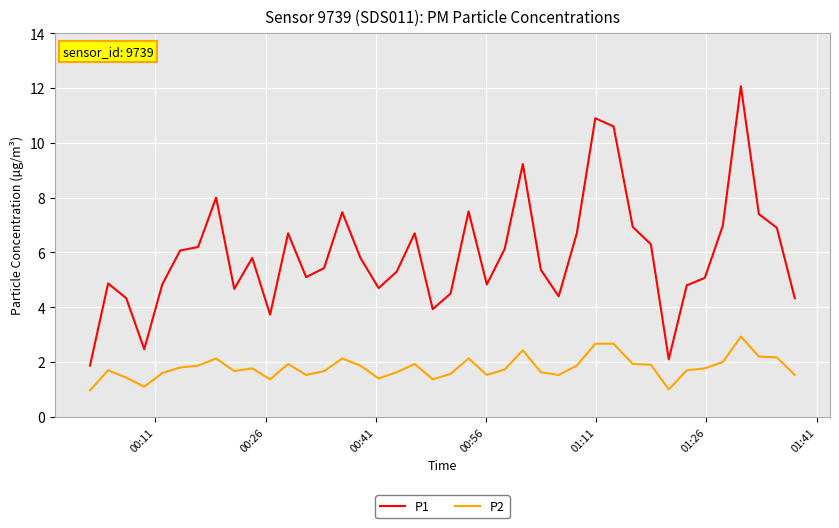

Which series has the widest spread of values?

P1